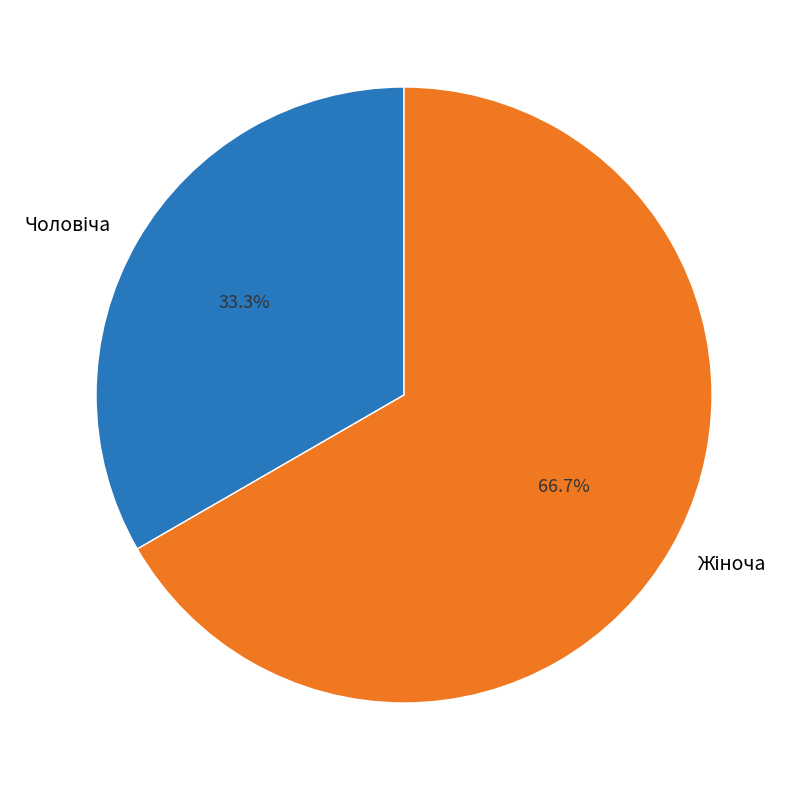

Is there a majority slice in this chart?

Yes